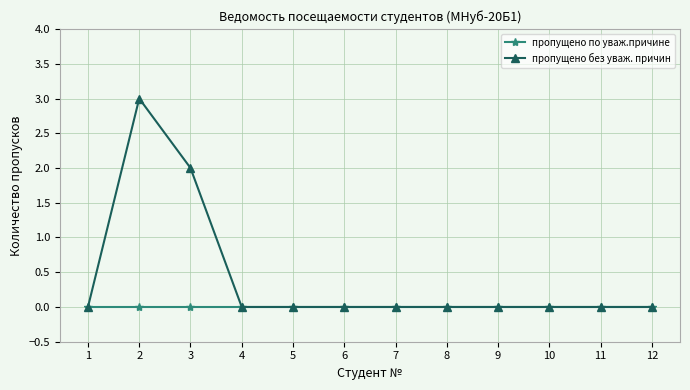

Reading left to right, extract all data points from this chart.

пропущено по уваж.причине: 1=0	2=0	3=0	4=0	5=0	6=0	7=0	8=0	9=0	10=0	11=0	12=0
пропущено без уваж. причин: 1=0	2=3	3=2	4=0	5=0	6=0	7=0	8=0	9=0	10=0	11=0	12=0